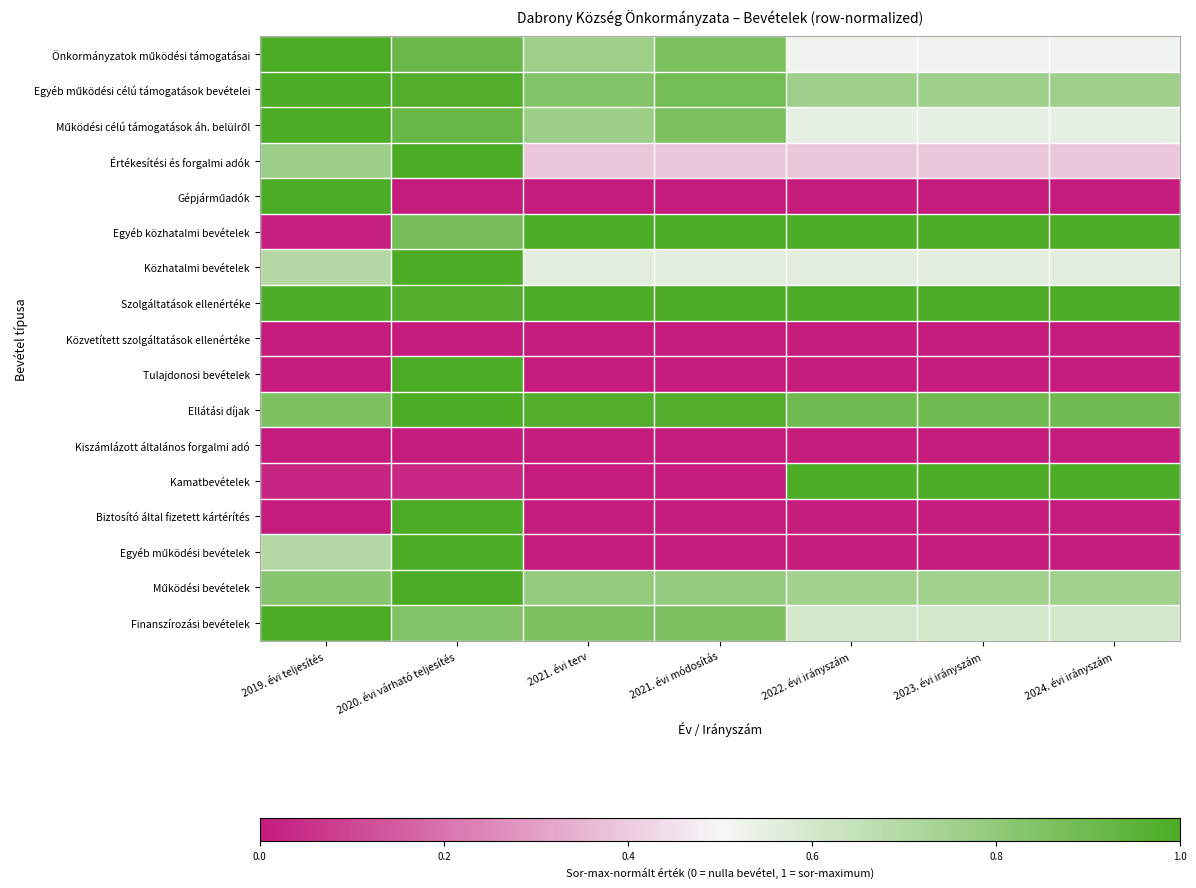

How many data points does each series have?

7